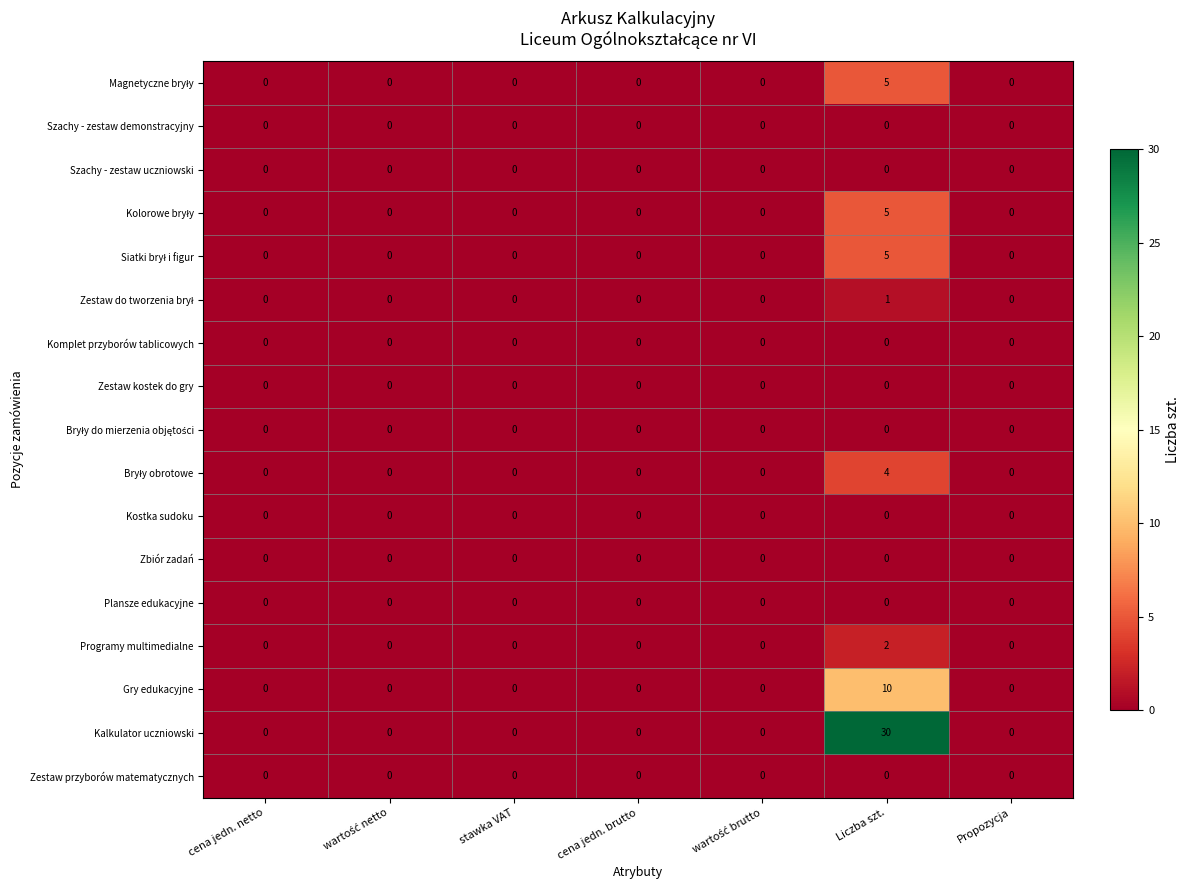

Which series has the largest total across all categories?

Kalkulator uczniowski